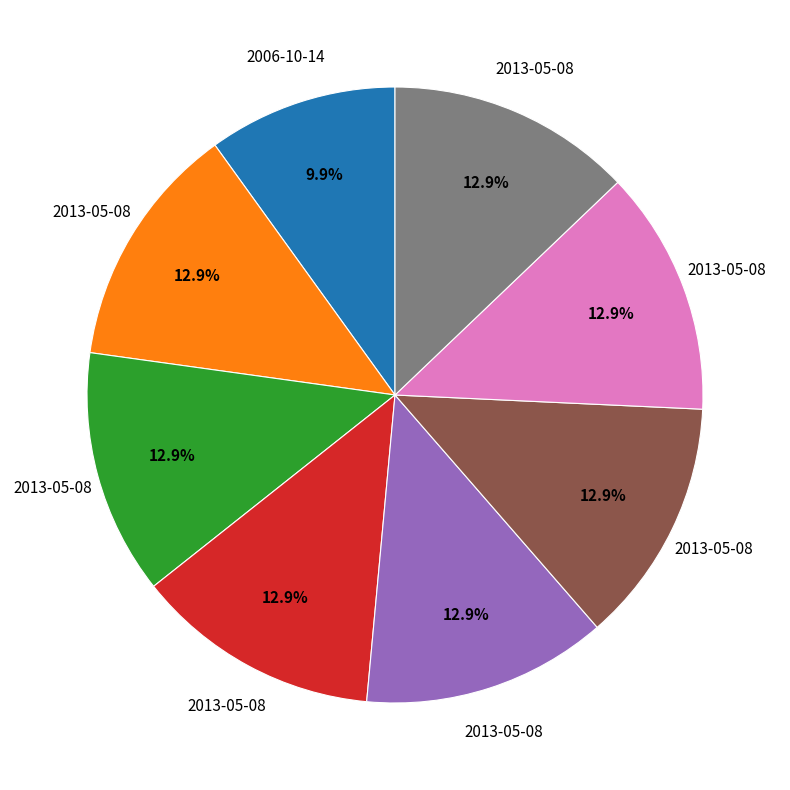

Is there a majority slice in this chart?

No